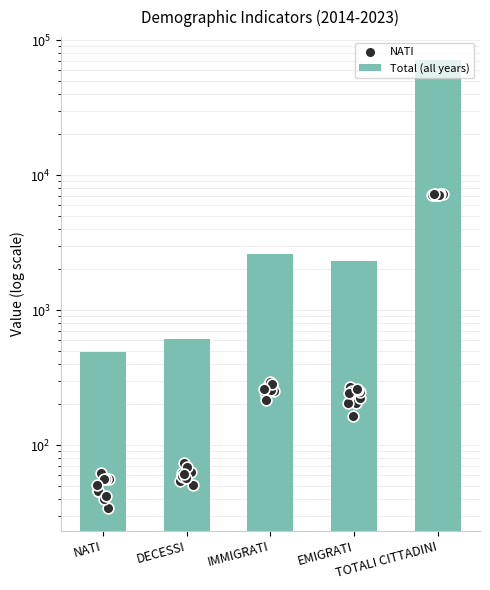

Which series contains the highest Y value?

TOTALI CITTADINI